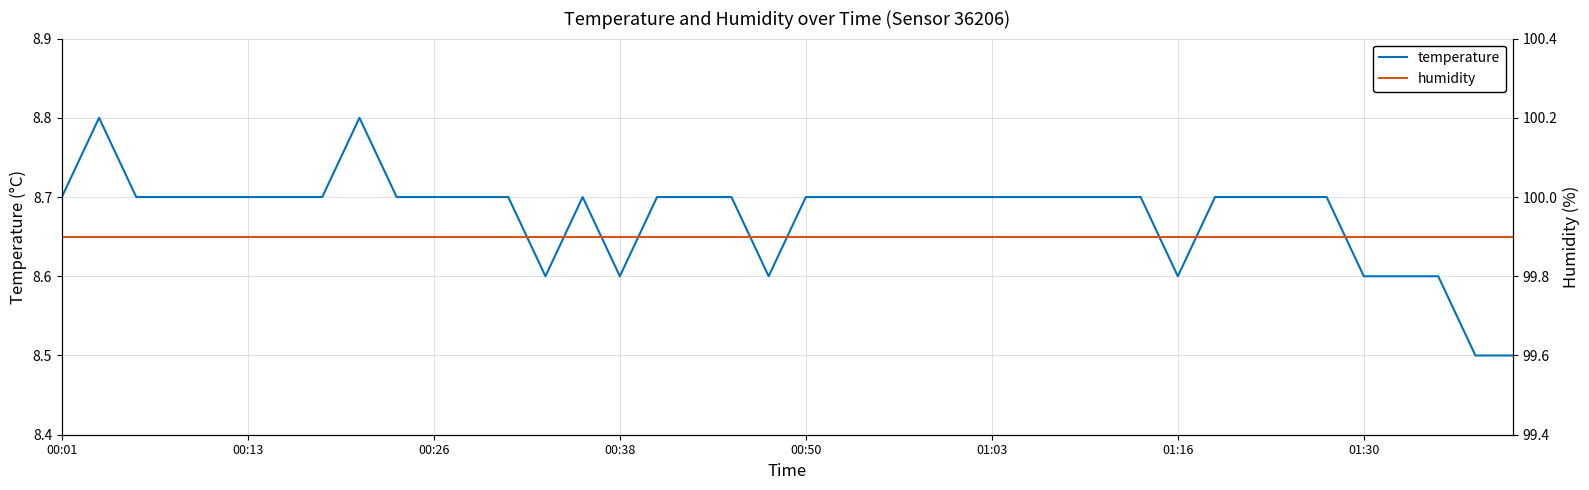

What is the smallest value displayed?

8.5